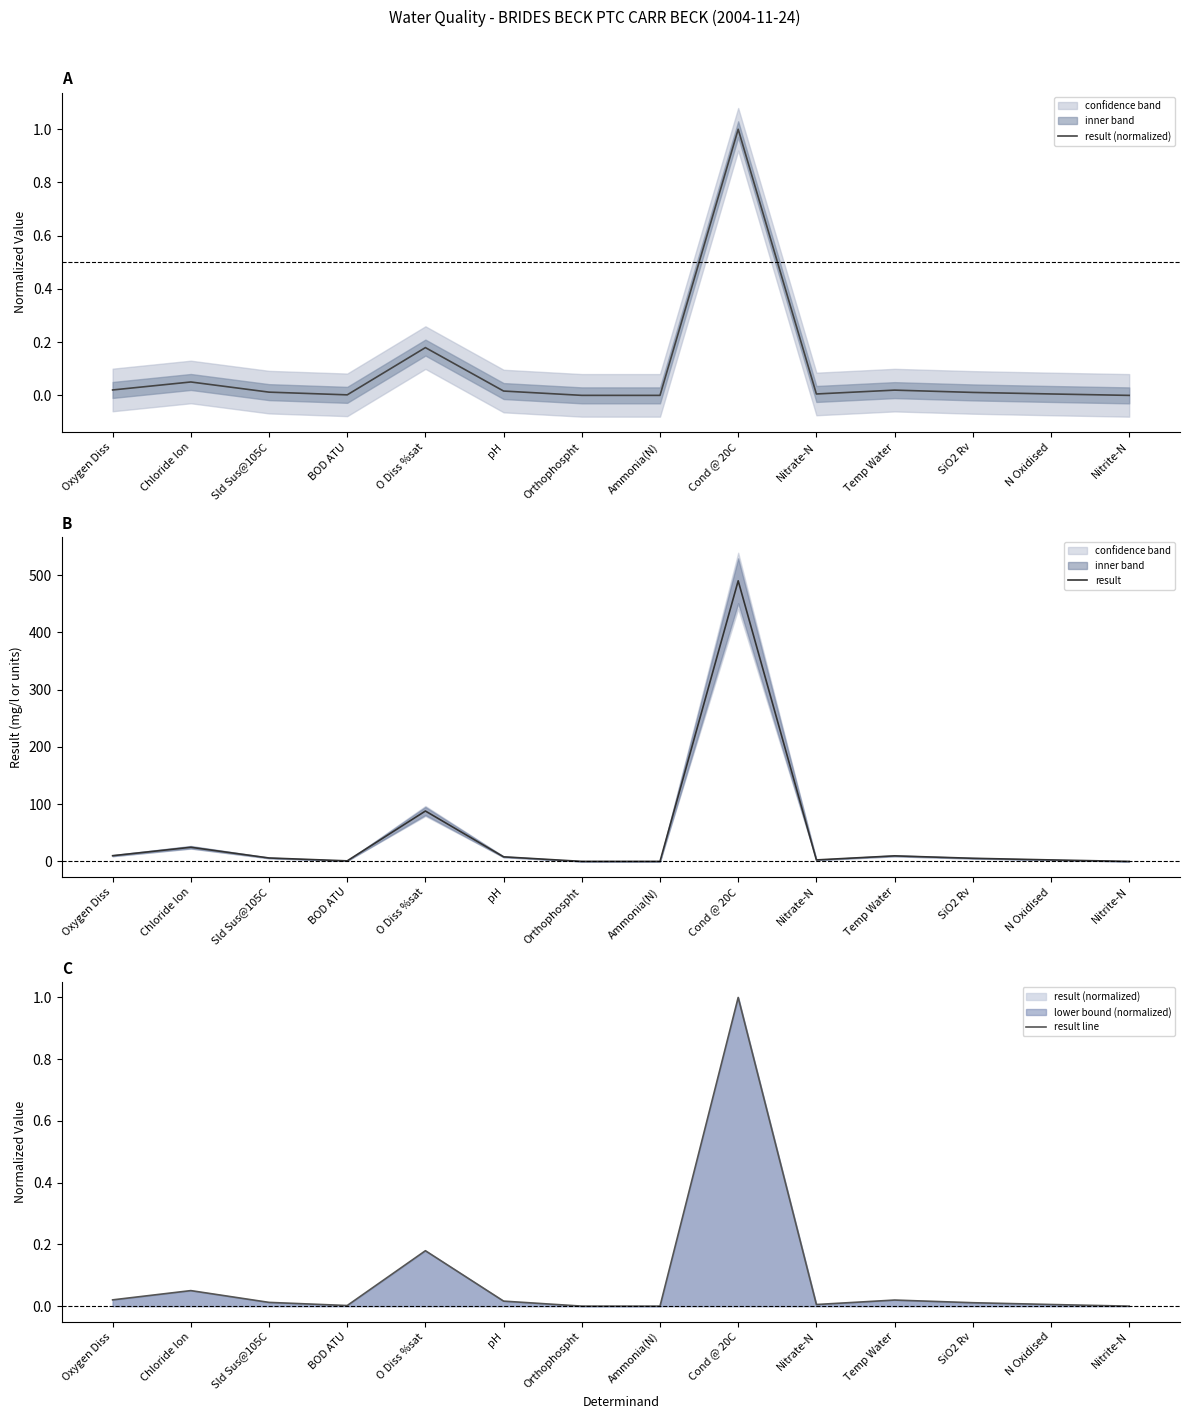

True or false: result has a value of 1.8 at Nitrate-N.

False